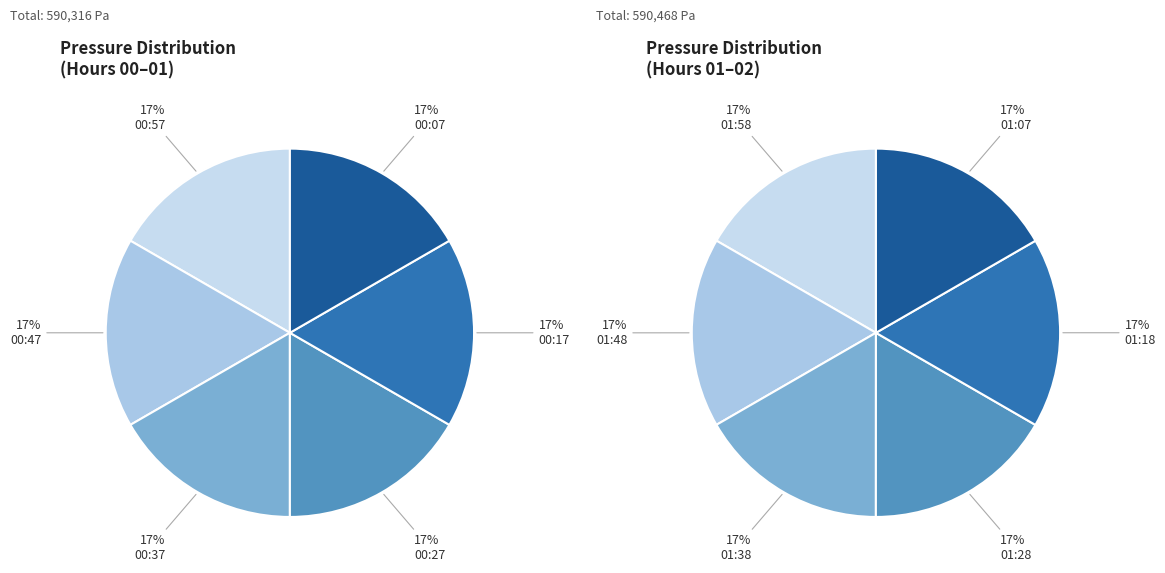

Does 00:37 account for over 50% of the chart?

No